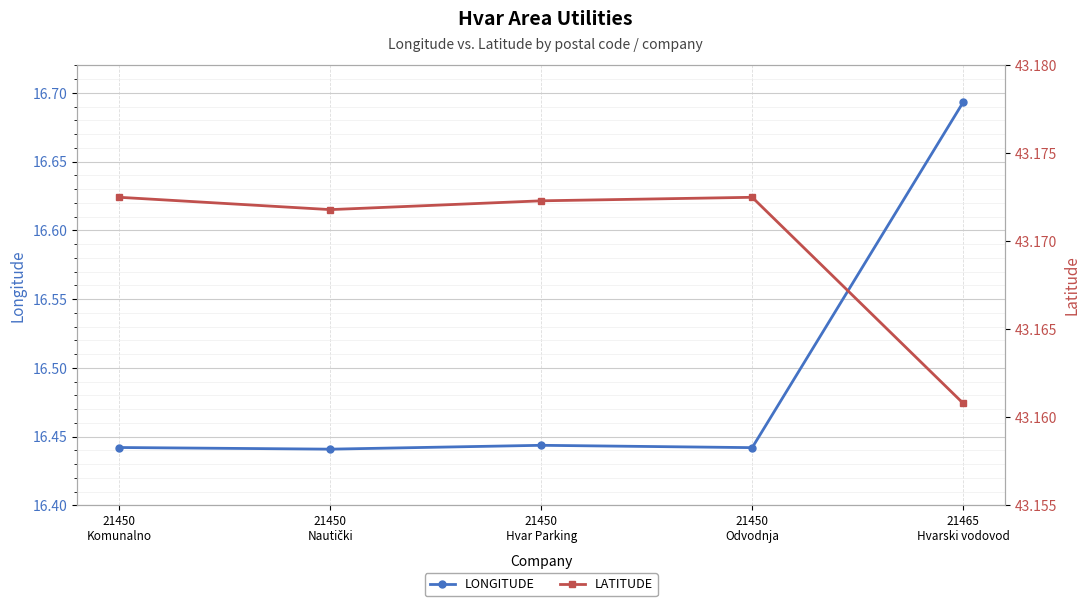

Which series has the widest spread of values?

LONGITUDE